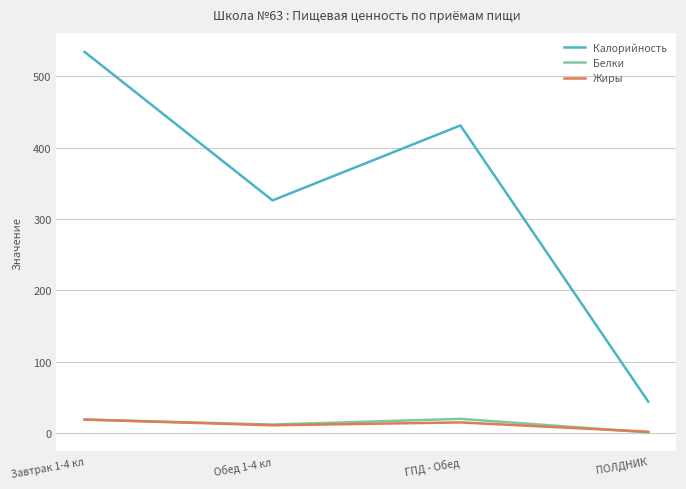

The value of Калорийность at Завтрак 1-4 кл is 534. True or false?

True